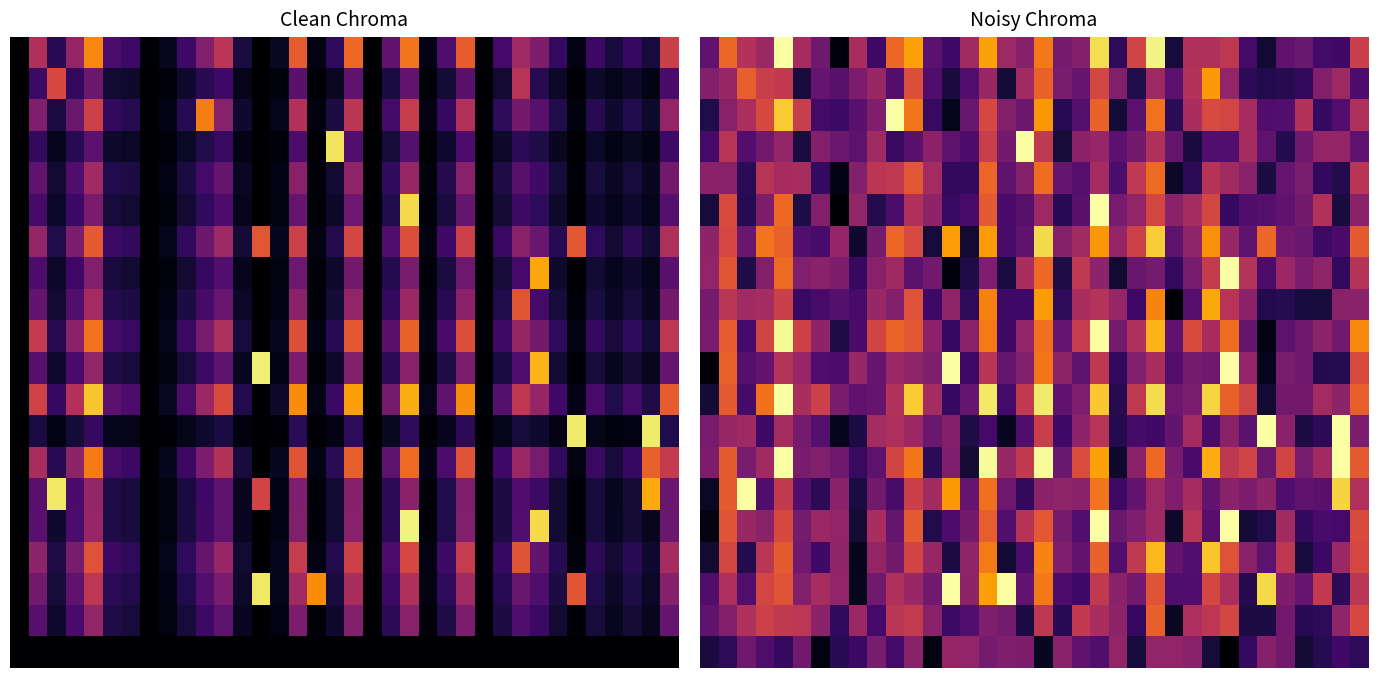

What is the minimum value shown in the chart?

7.0